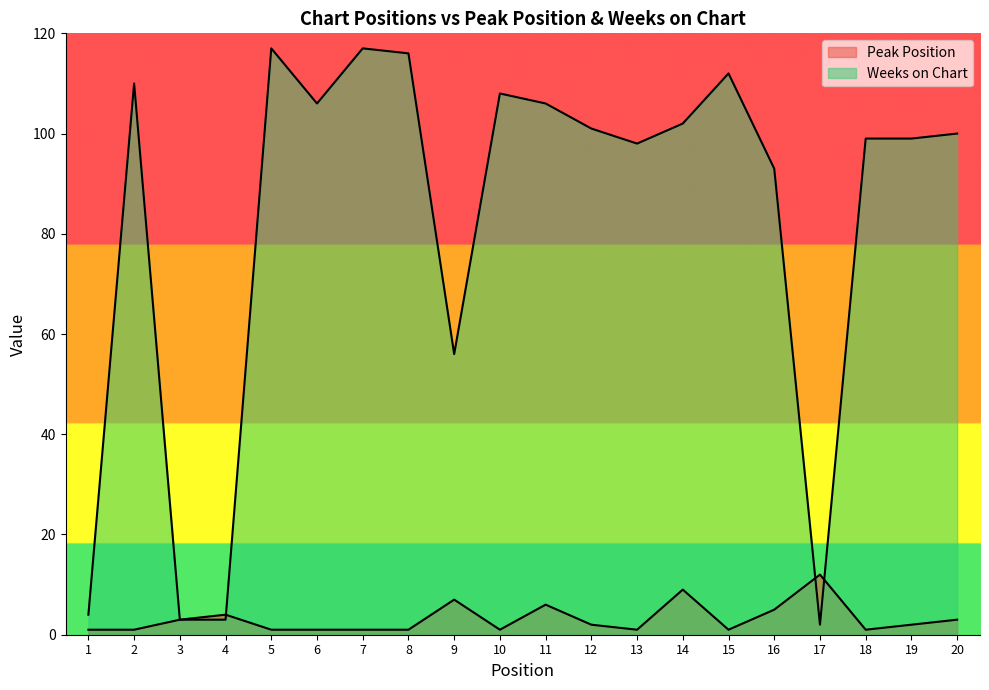

After their last crossing, which series has the higher values: Weeks on Chart or Peak Position?

Weeks on Chart